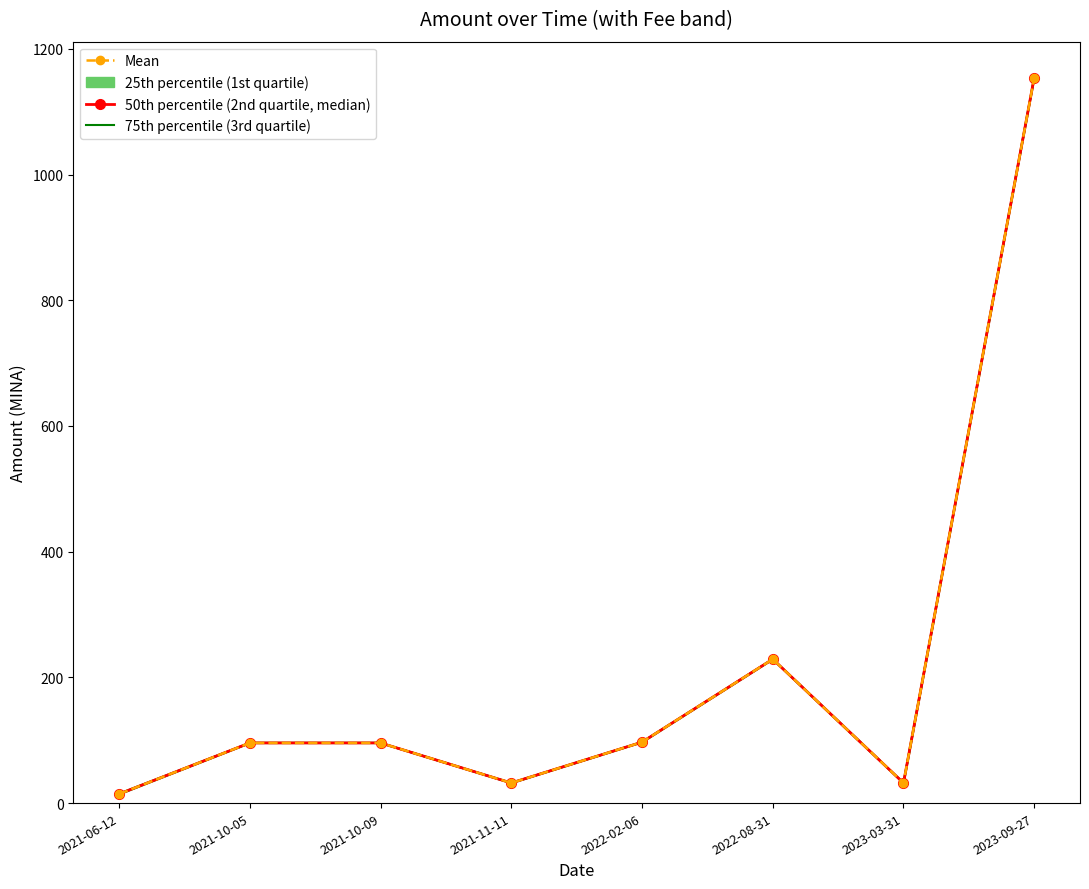

How many categories are shown in the chart?

8